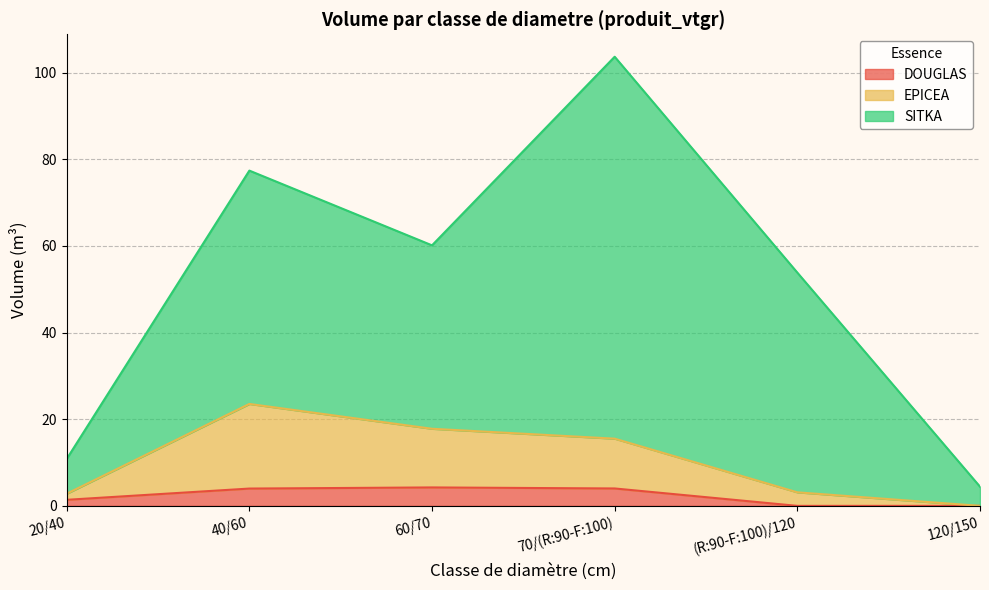

What is the value of the EPICEA point at the 2nd from the left?

23.5